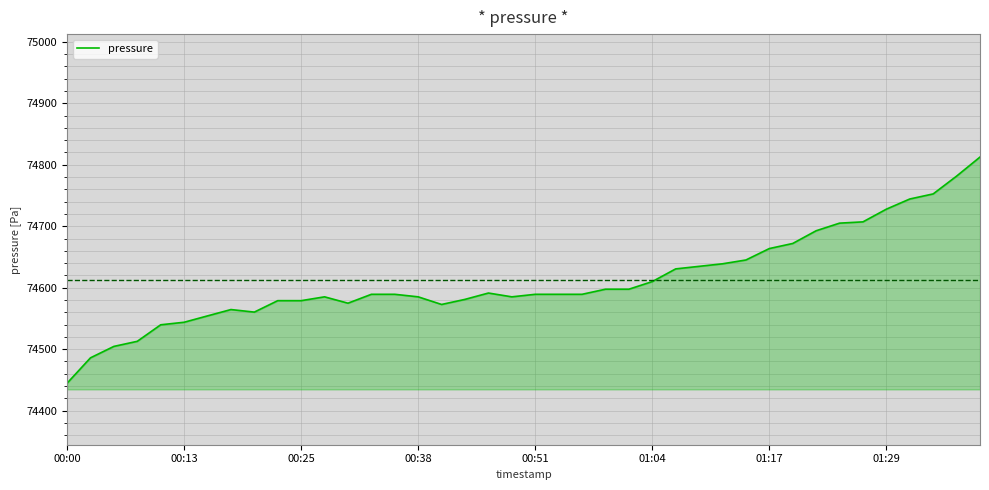

What is the maximum value shown in the chart?

74812.5